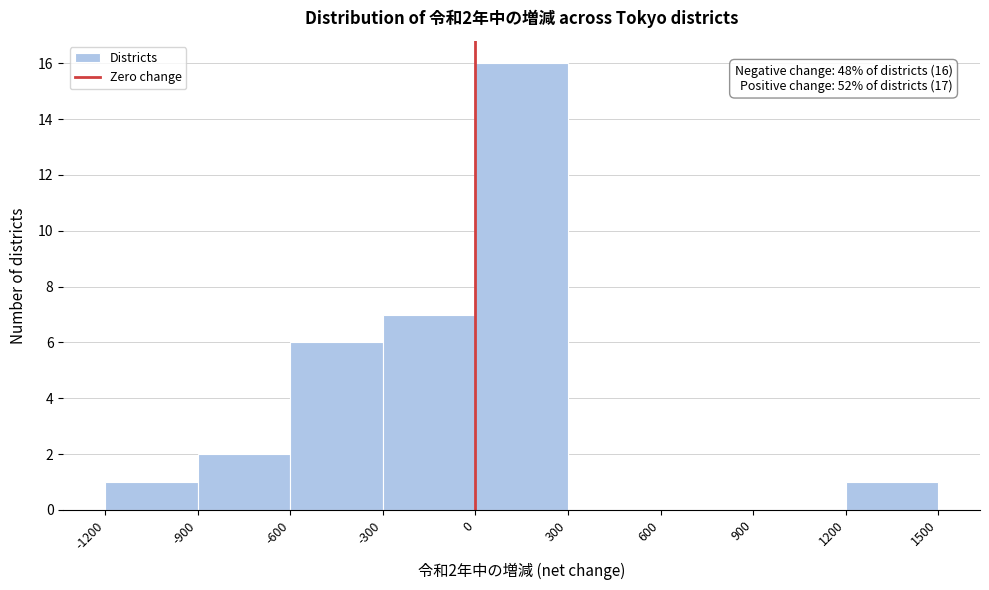

Which range on the x-axis has the tallest bar?

0 to 300